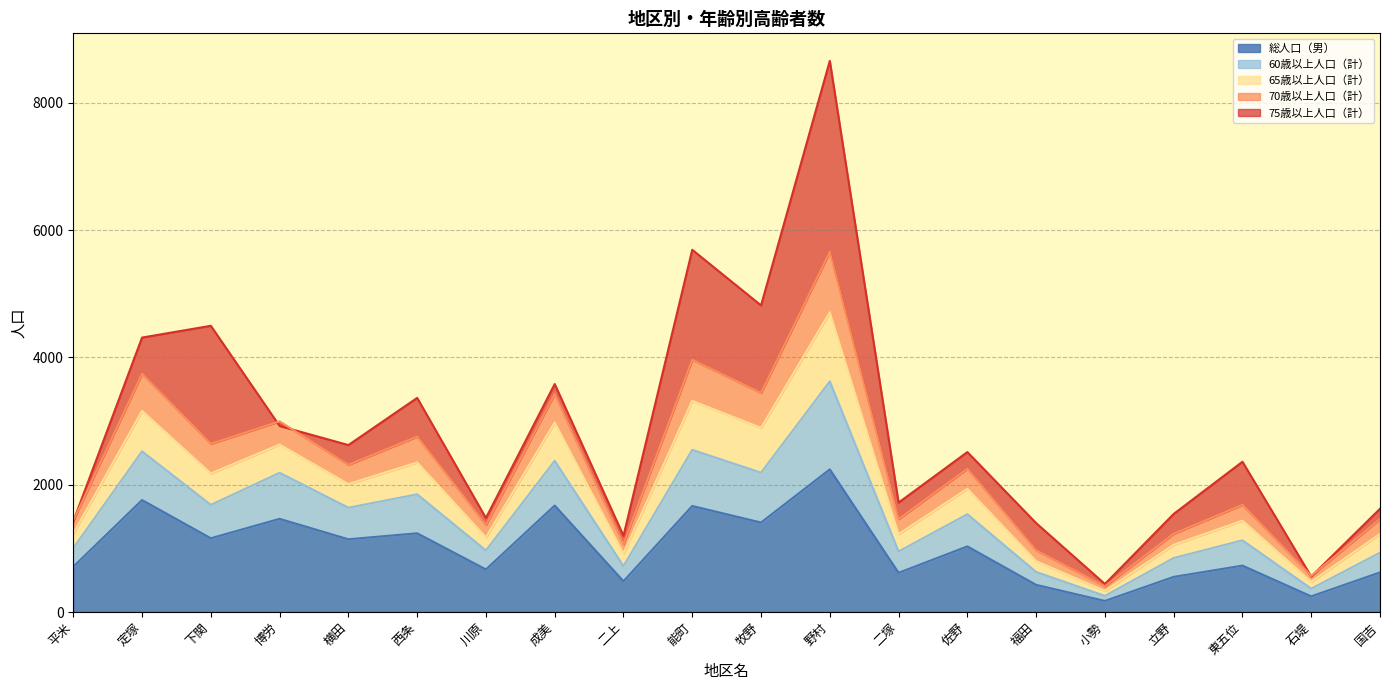

Which label corresponds to the largest value in the chart?

野村